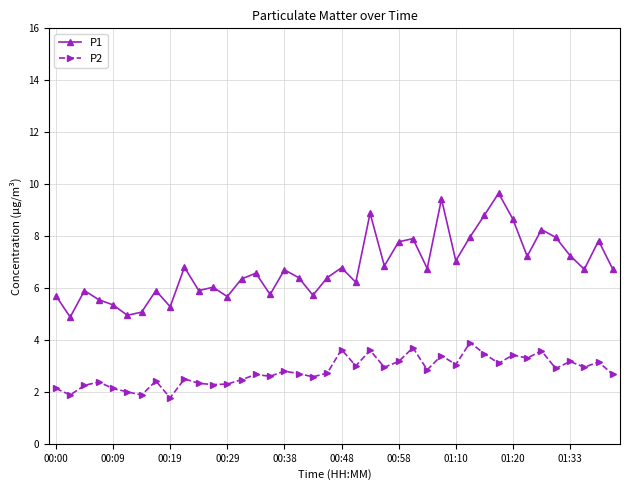

Rank the series by their maximum value, from highest to lowest.

P1, P2